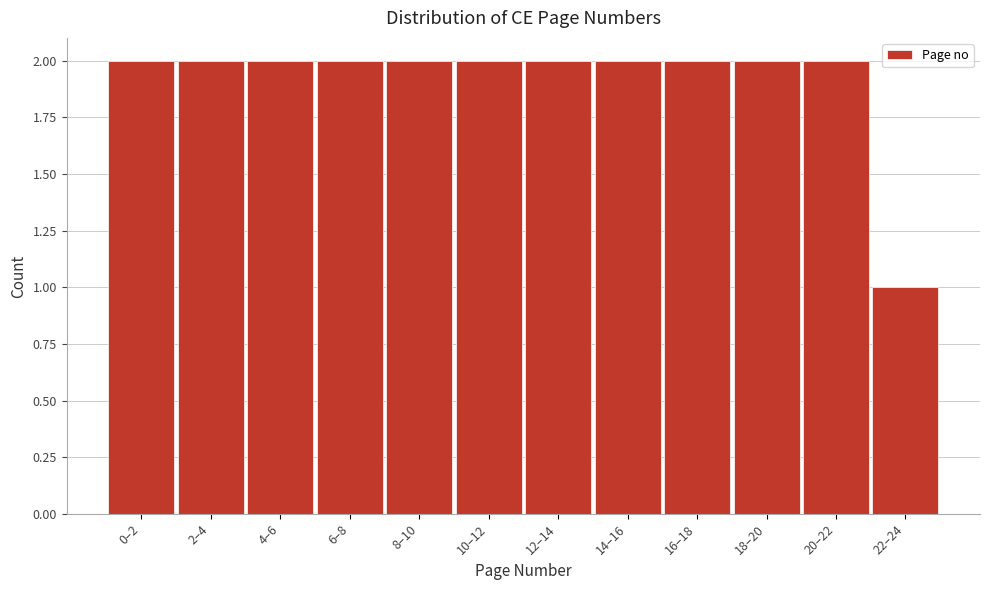

Reading left to right, extract all data points from this chart.

0–2=2	2–4=2	4–6=2	6–8=2	8–10=2	10–12=2	12–14=2	14–16=2	16–18=2	18–20=2	20–22=2	22–24=1